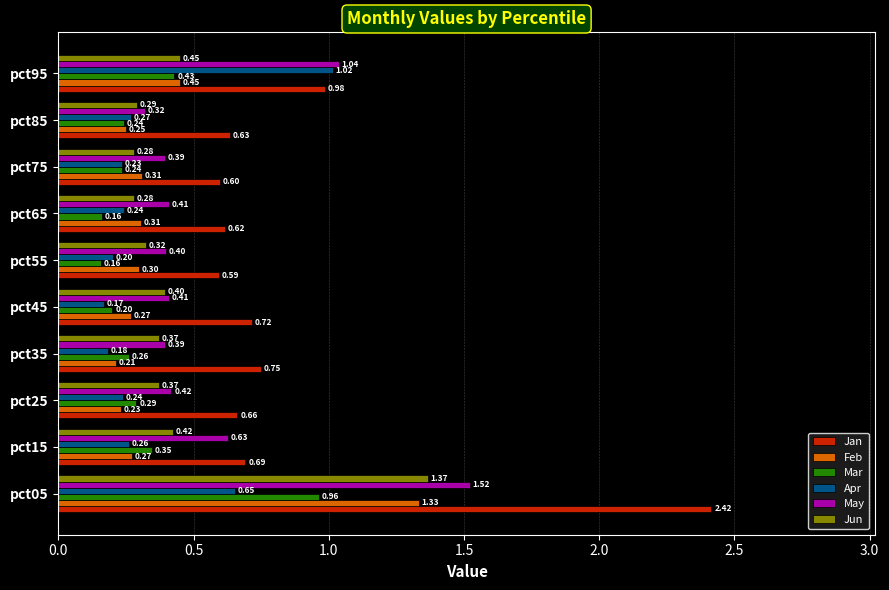

Which series has the widest spread of values?

Jan